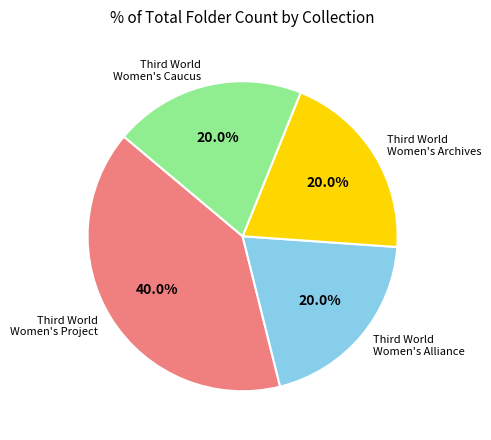

Is there a majority slice in this chart?

No